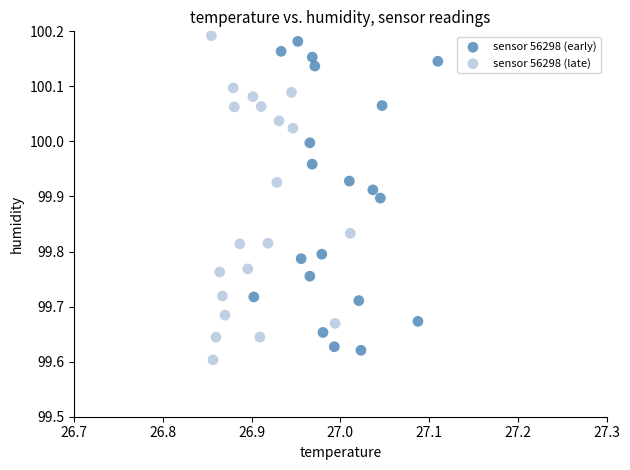

Which series reaches the maximum Y coordinate?

sensor 56298 (late)